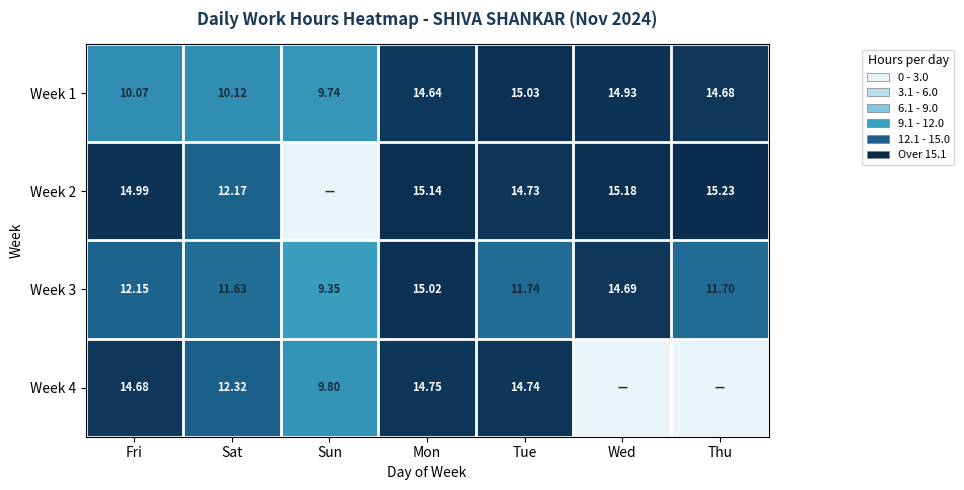

Which category has the highest value in the Week 1 series?

Tue